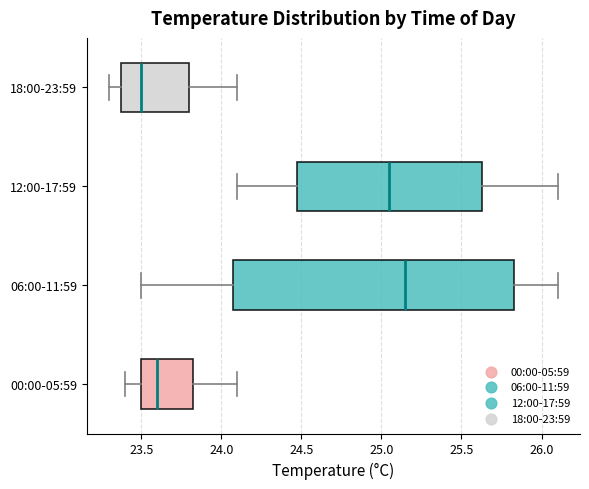

Where does the median line of the box for 06:00-11:59 sit on the x-axis? The values are not printed on the chart, so give them approximately, as read against the axis.

25.15